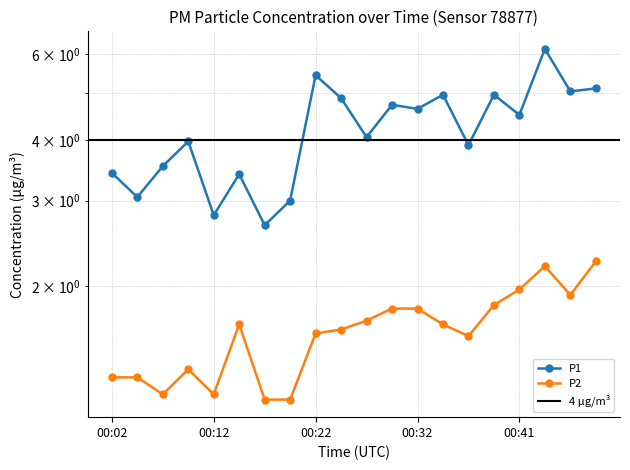

What is the minimum value shown in the chart?

1.2